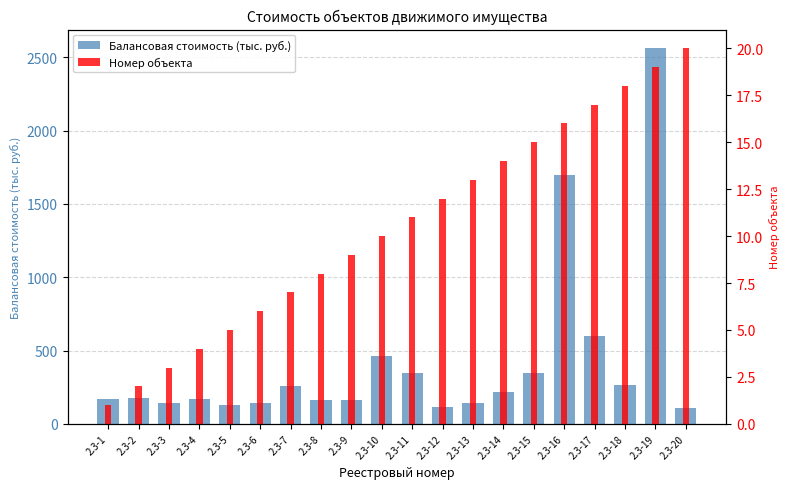

At which category is the sum across all series the highest?

2.3-19